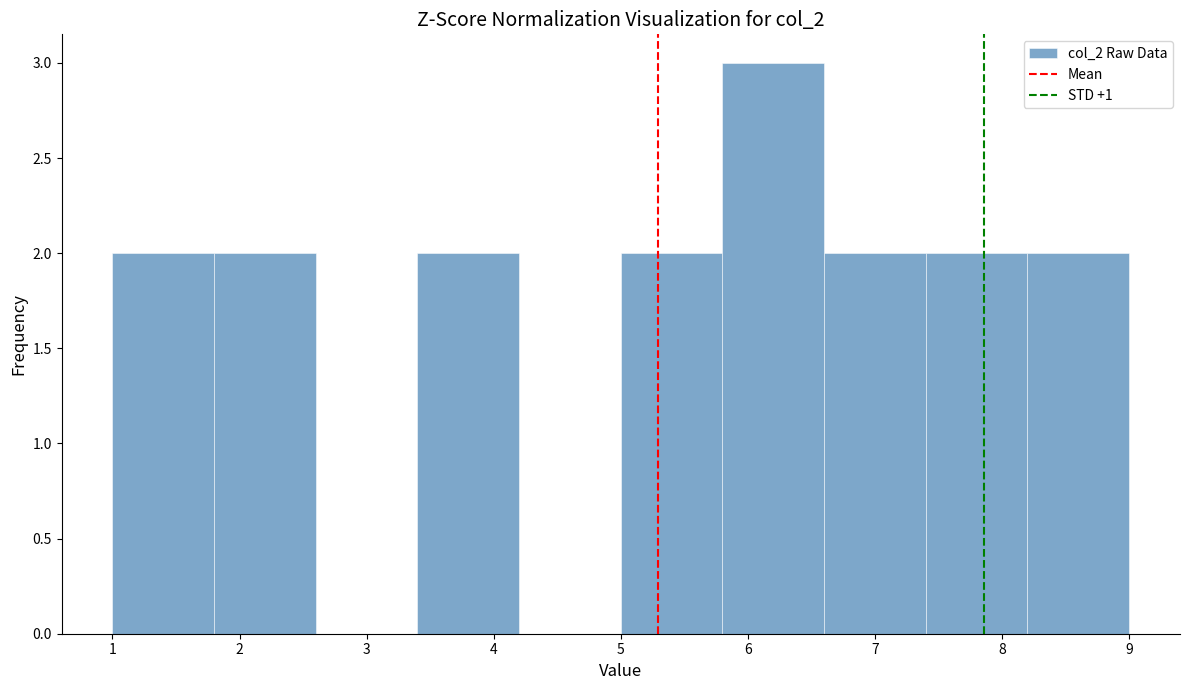

Reading left to right, transcribe this chart: for each bar, give the range it covers on the x-axis and its height. The values are not printed on the chart, so give them approximately, as read against the axis.

1.0 to 1.8: 2
1.8 to 2.6: 2
2.6 to 3.4: 0
3.4 to 4.2: 2
4.2 to 5.0: 0
5.0 to 5.8: 2
5.8 to 6.6: 3
6.6 to 7.4: 2
7.4 to 8.2: 2
8.2 to 9.0: 2